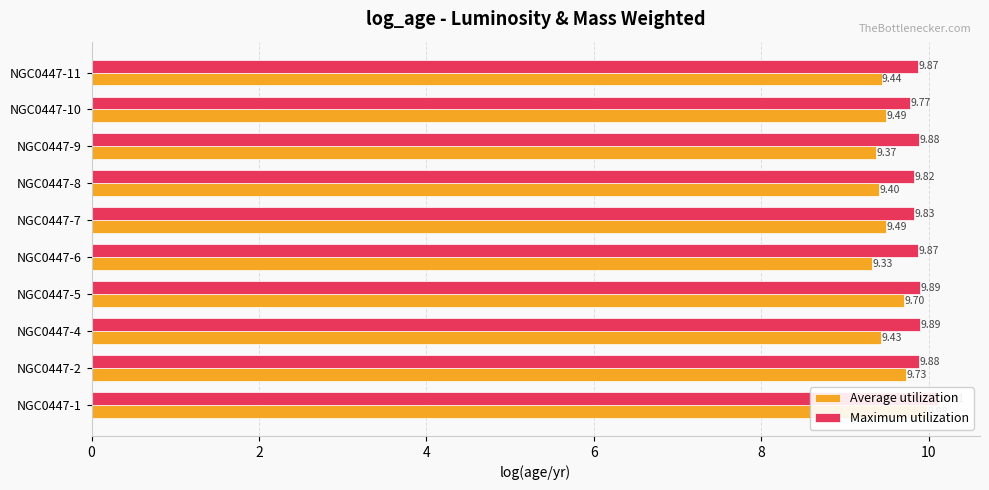

Are the bars grouped side by side (vs. stacked)?

Yes